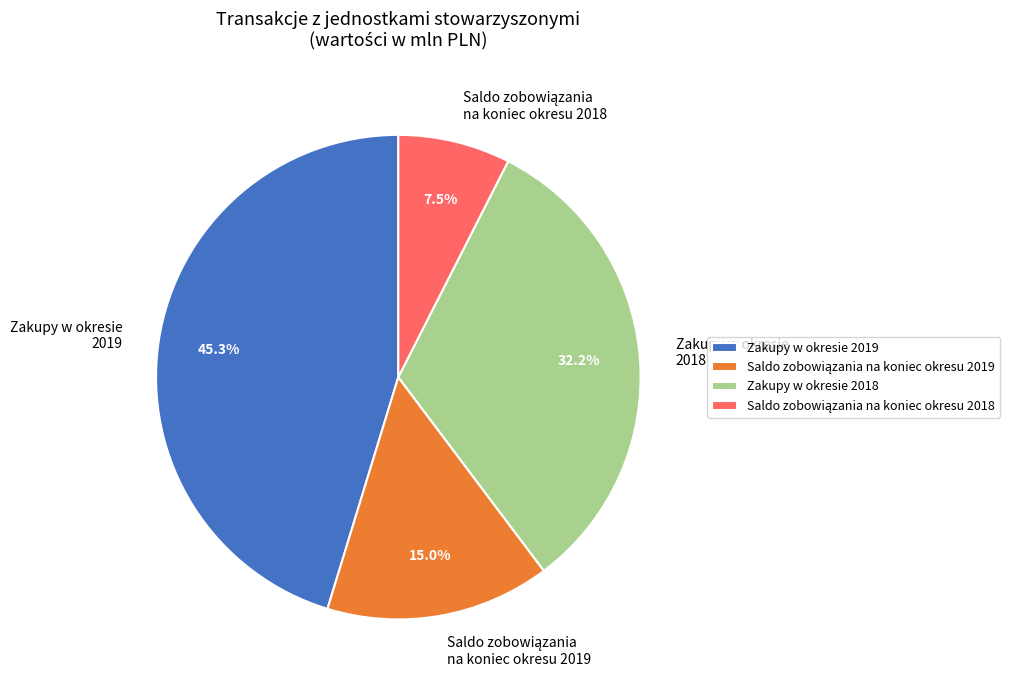

What percentage is NOT represented by Zakupy w okresie 2019?

54.7%